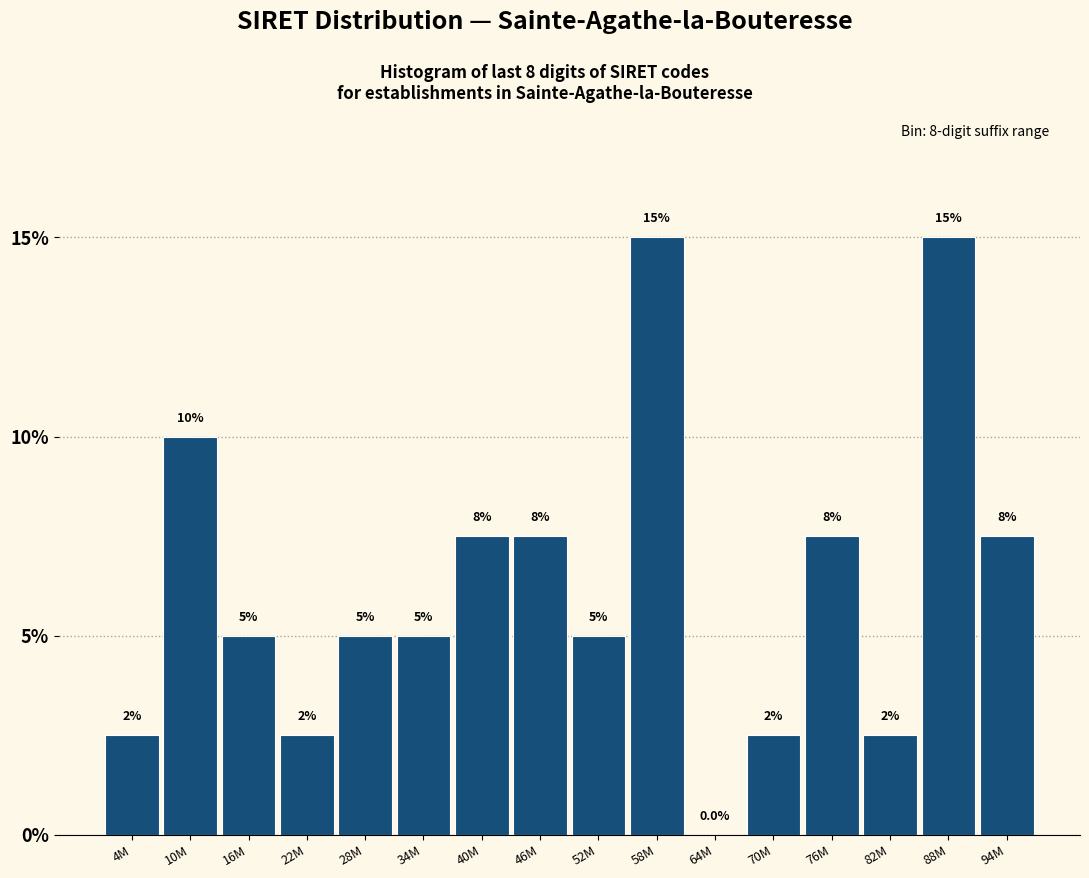

Reading left to right, list all the values displayed in this chart.

4M=2.5	10M=10.0	16M=5.0	22M=2.5	28M=5.0	34M=5.0	40M=7.5	46M=7.5	52M=5.0	58M=15.0	64M=0.0	70M=2.5	76M=7.5	82M=2.5	88M=15.0	94M=7.5